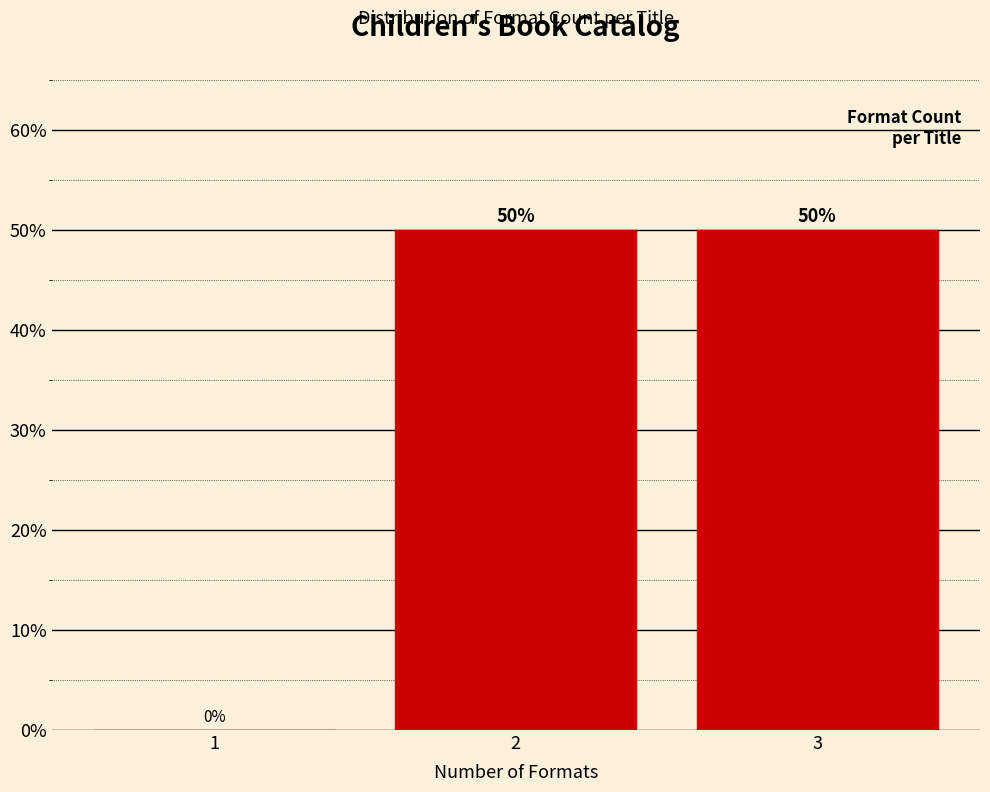

Reading left to right, list all the values displayed in this chart.

1=0	2=50	3=50